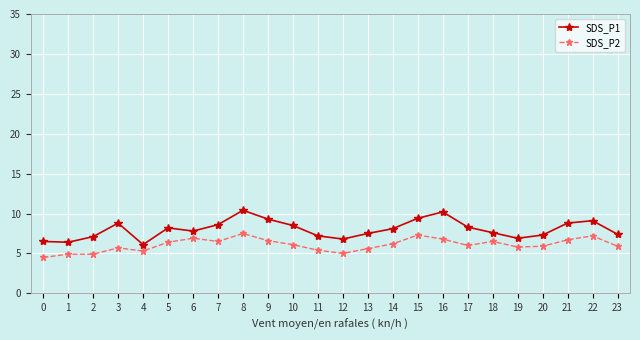

True or false: SDS_P1 has more than 1 interior local peaks.

True